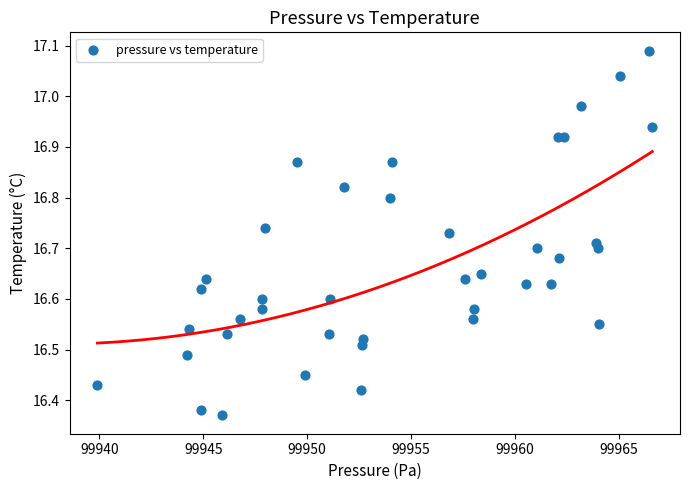

What is the range of X values (max minus min)?

26.7